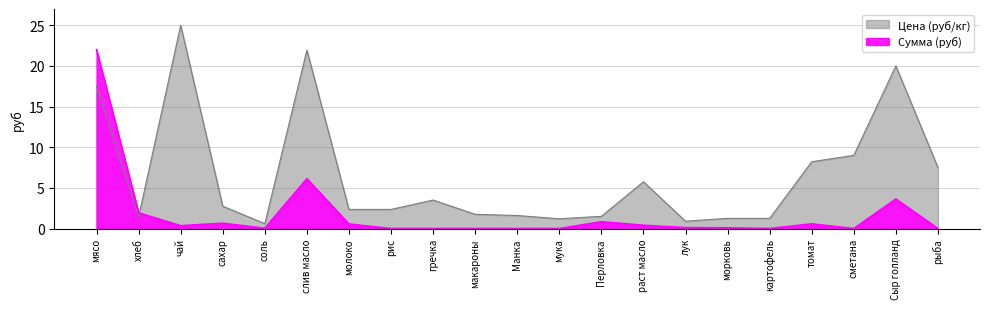

What position from the right is морковь?

6